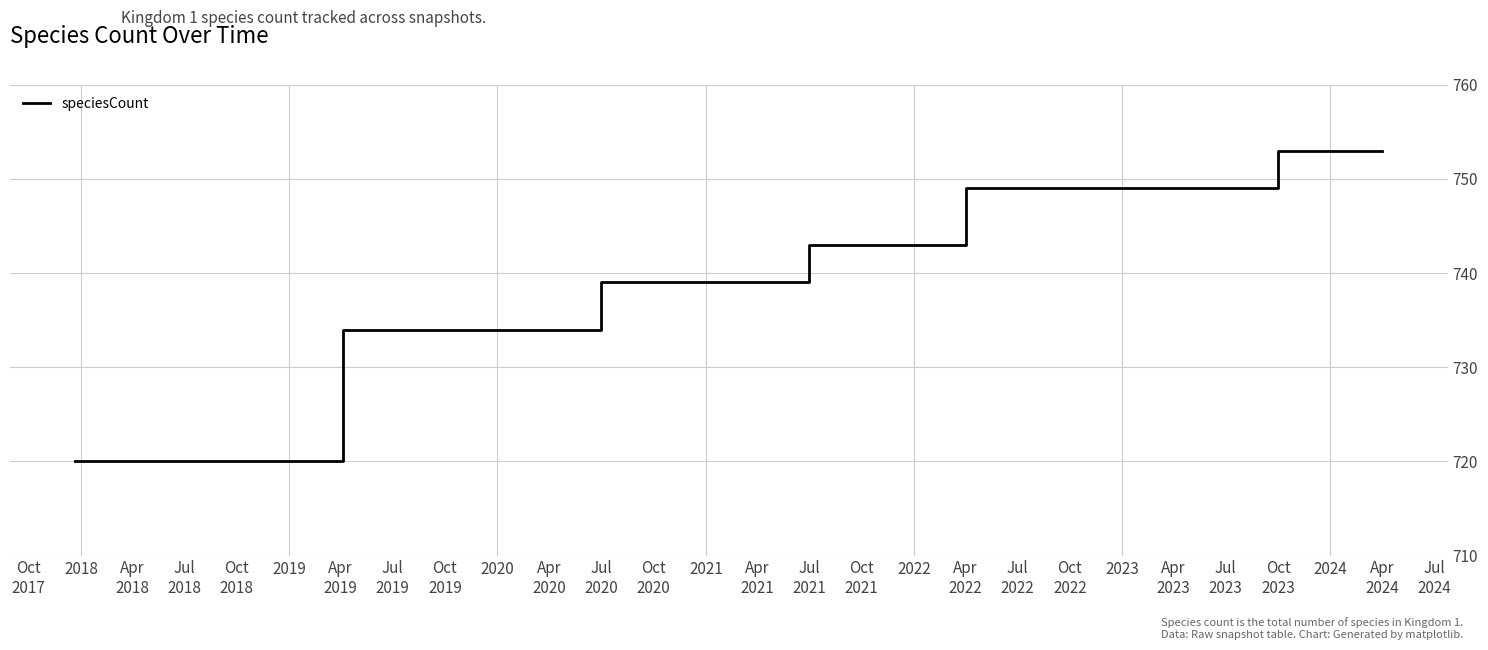

Reading left to right, what are all the values shown in this chart?

720	720	720	720	720	734	734	734	734	734	739	739	739	739	743	743	743	749	749	749	749	749	749	753	753	753